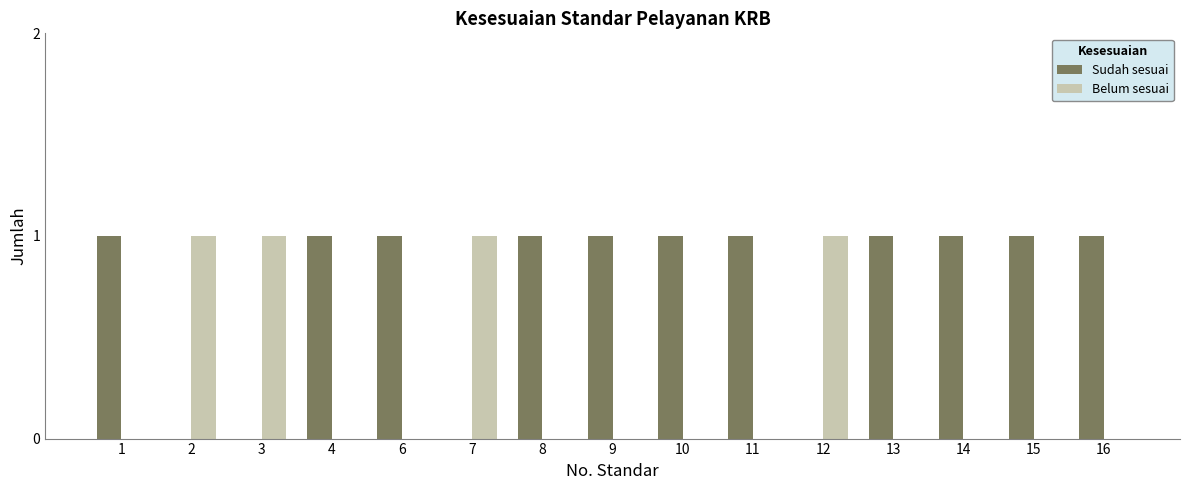

What is the sum of all Sudah sesuai values?

11